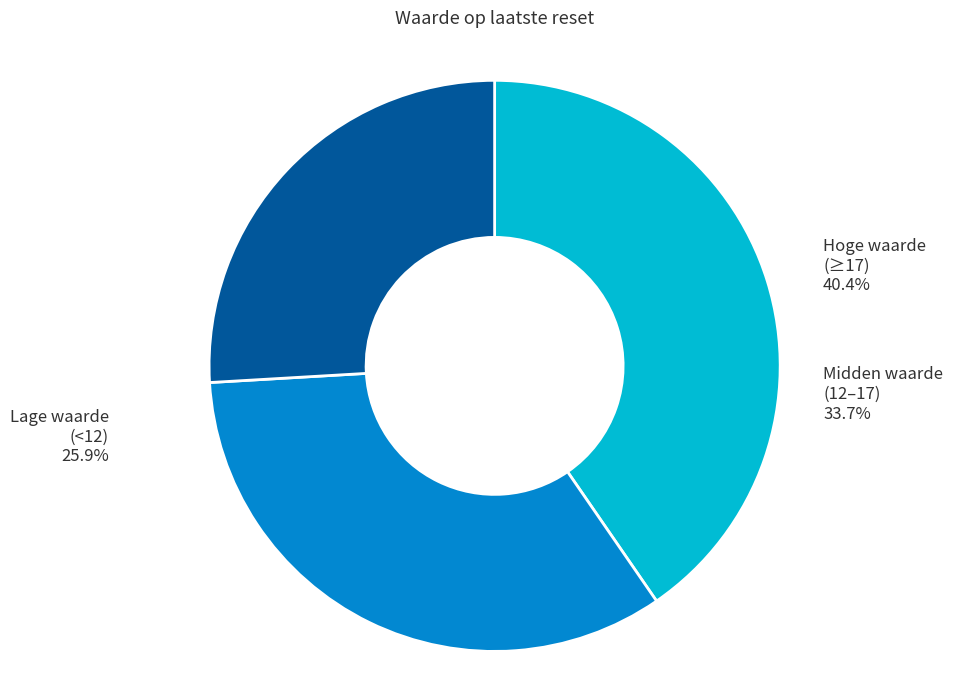

How many segments does this pie chart have?

3